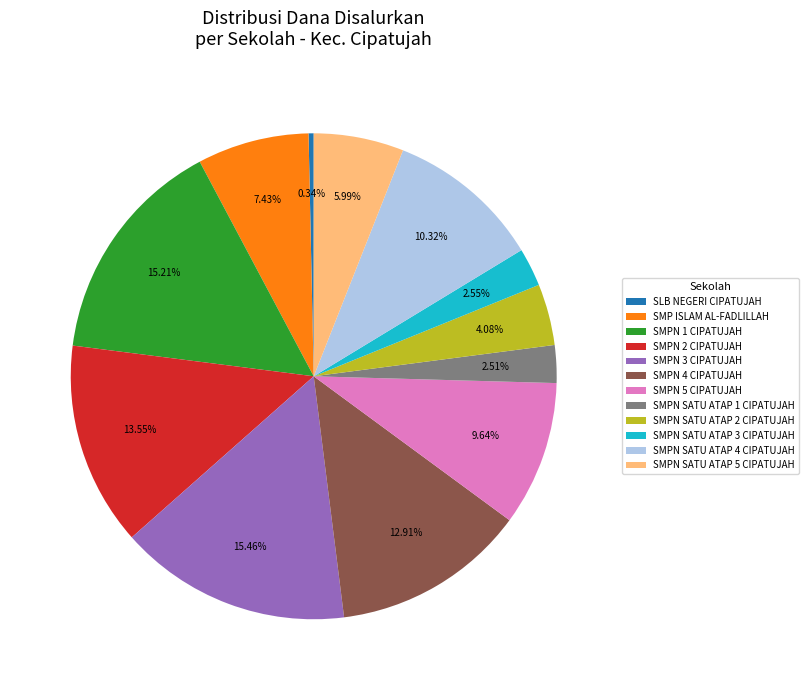

How many slices are in this pie chart?

12